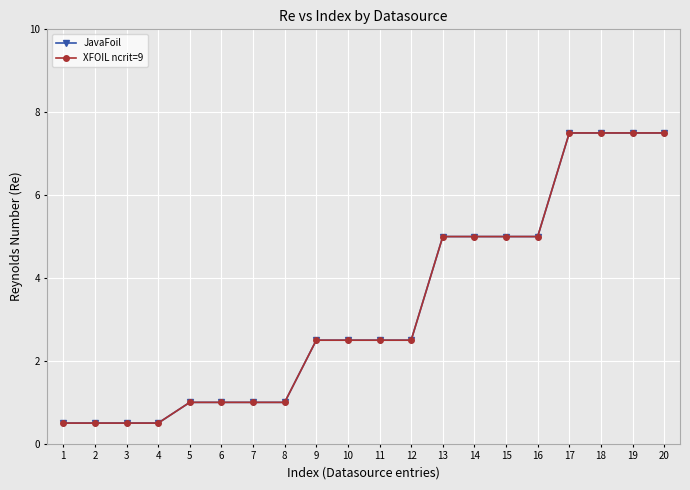

Count the number of data series in this chart.

2